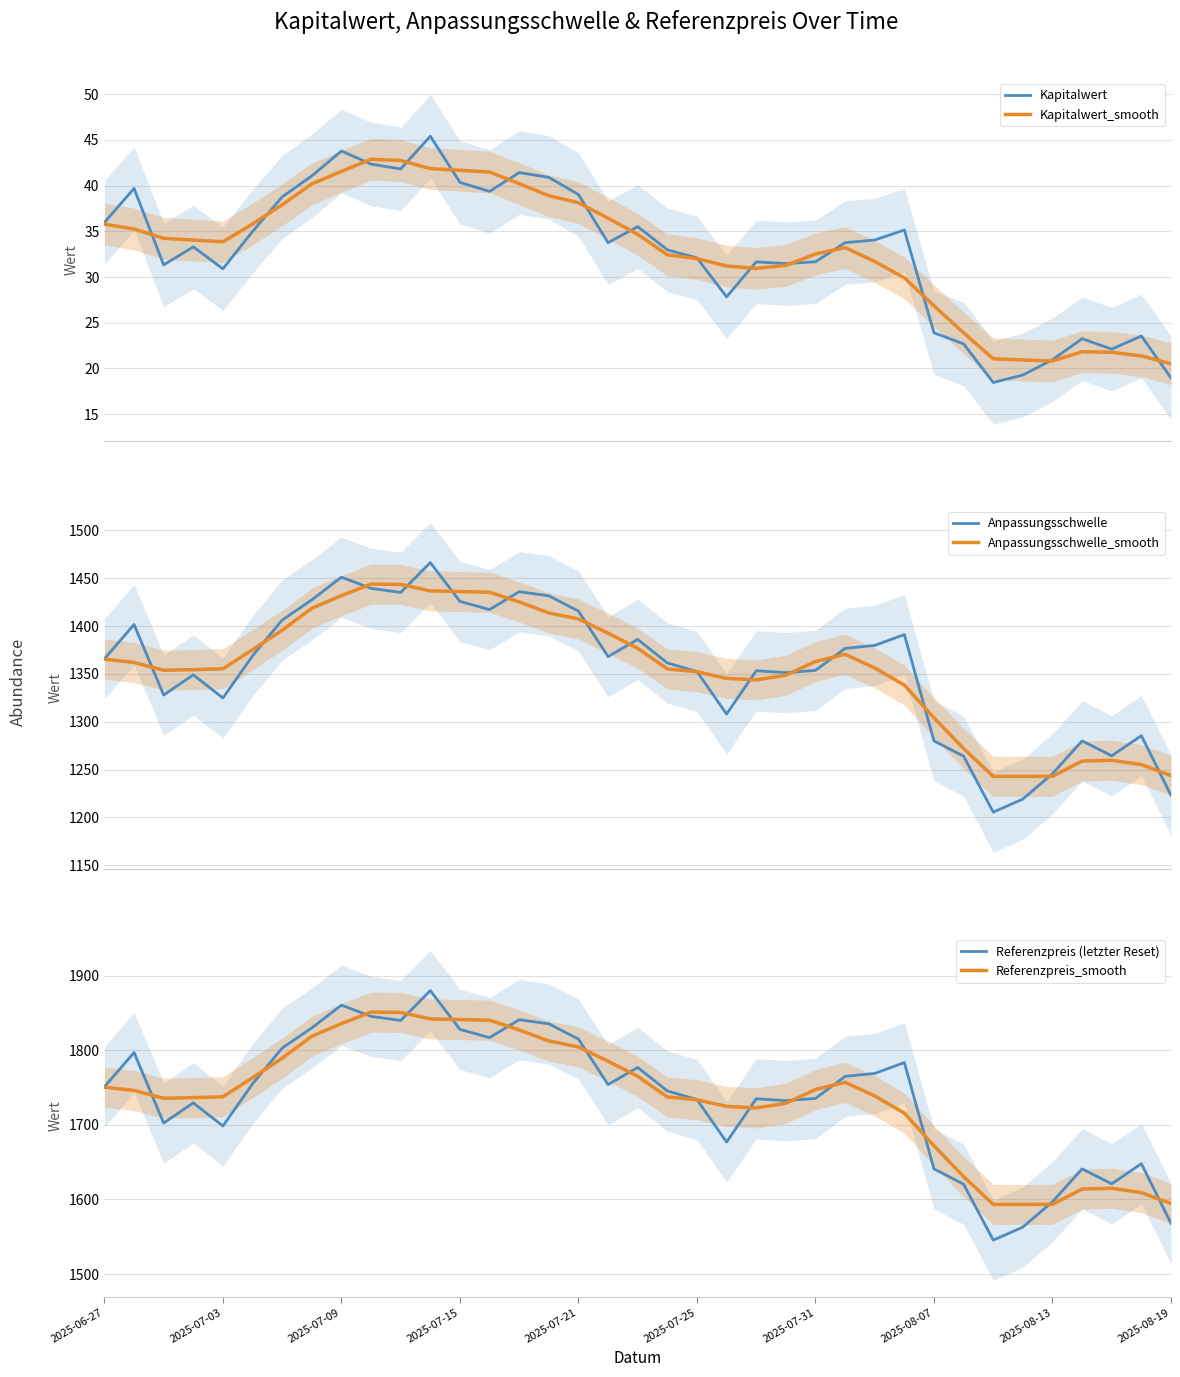

How many interior local valleys does the Anpassungsschwelle_smooth series have?

2